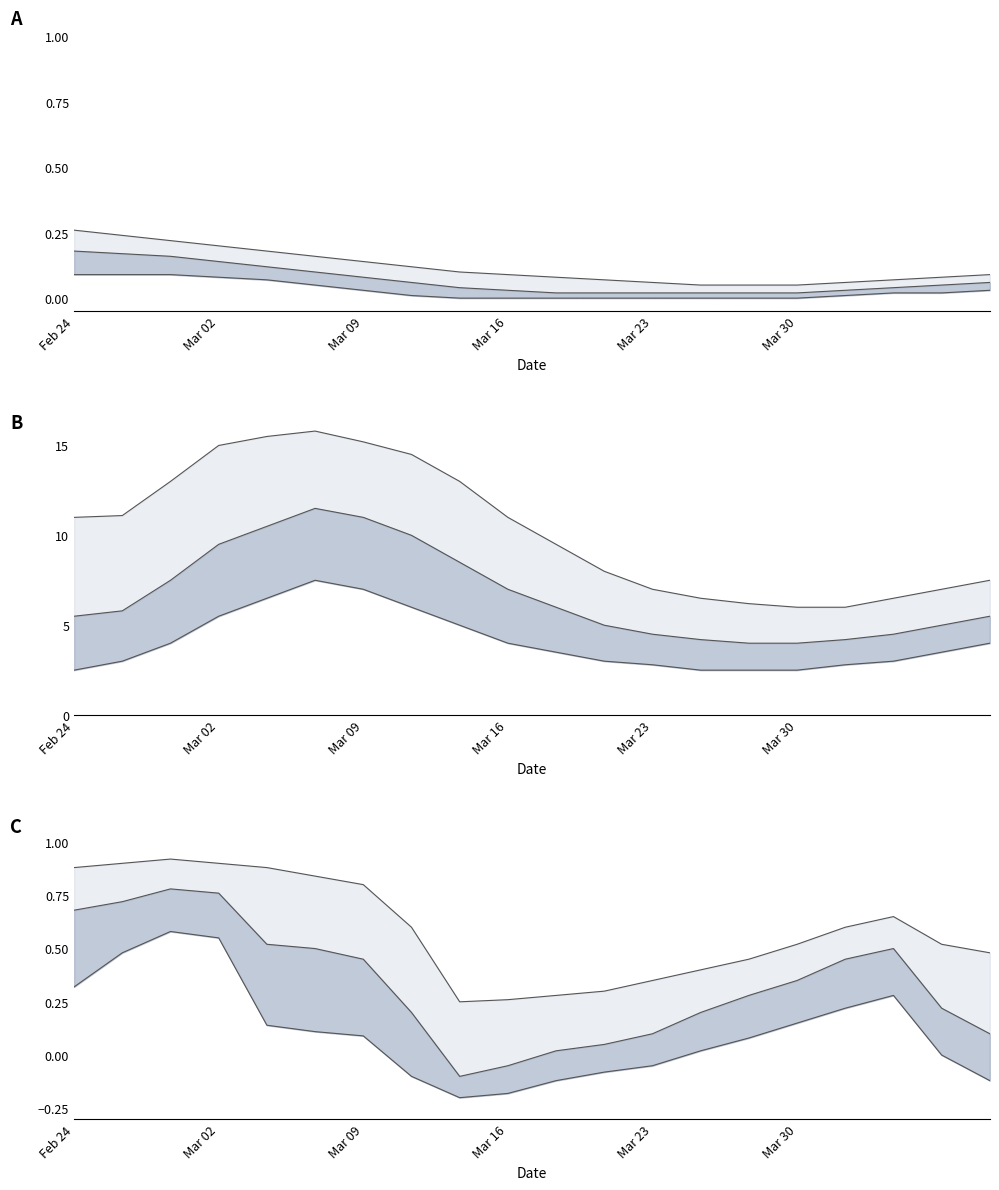

How many values in Mid bound are below zero?

2